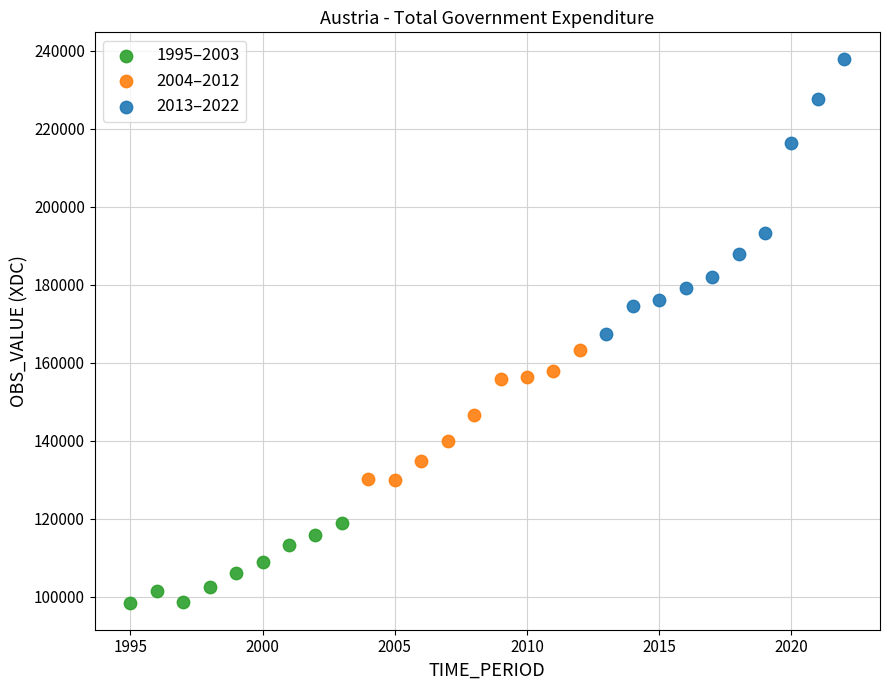

What are all the series names shown in the legend?

1995–2003, 2004–2012, 2013–2022